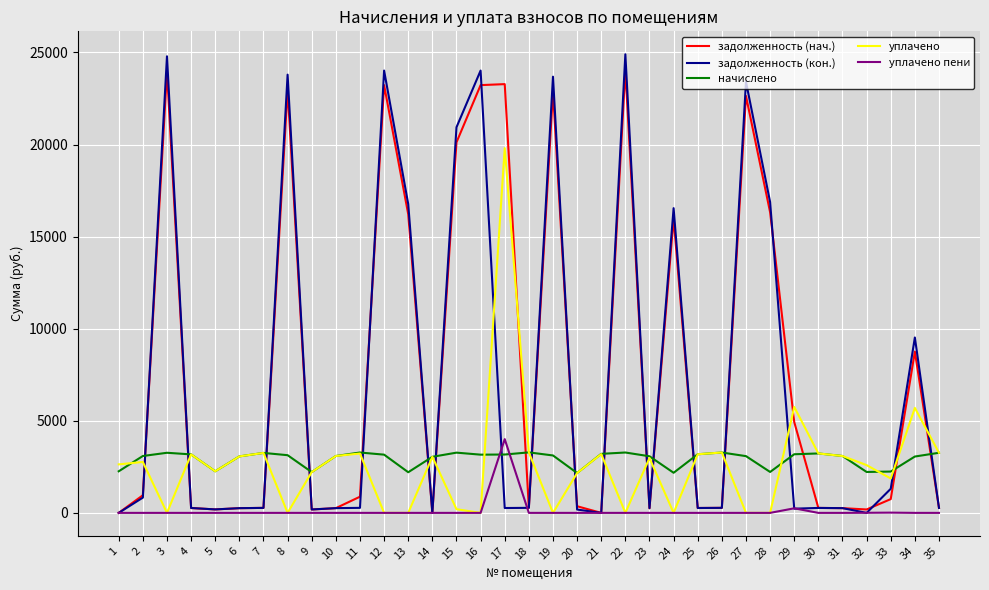

What is the spread (max minus min) of values at 28?

16877.6